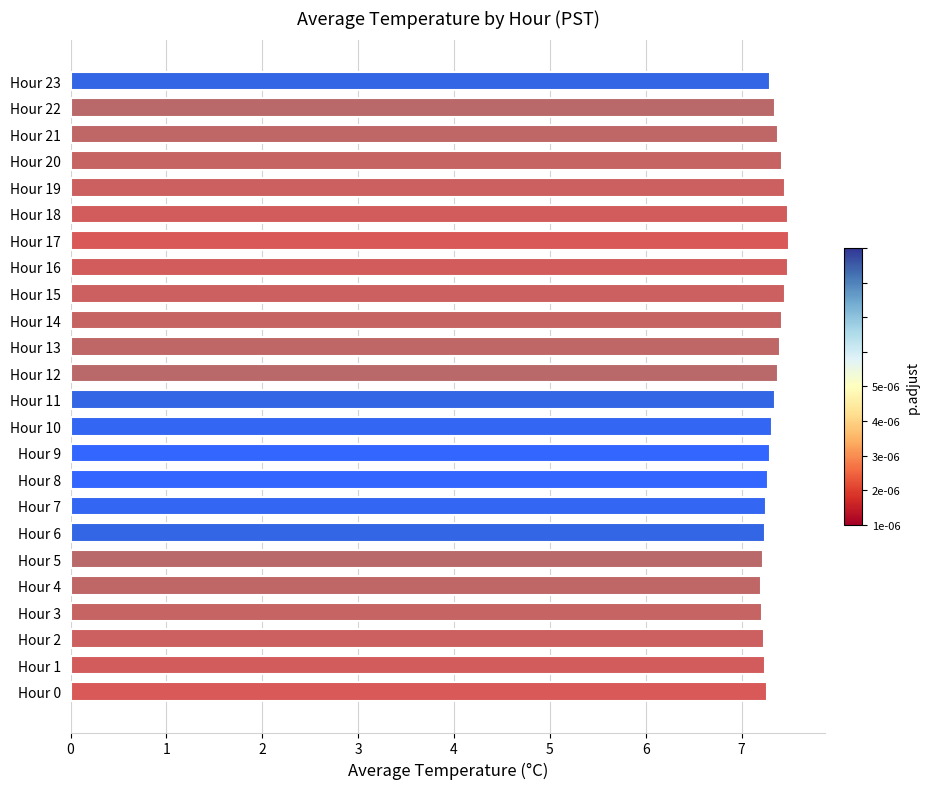

True or false: the data shows 7.3 at Hour 11.

True